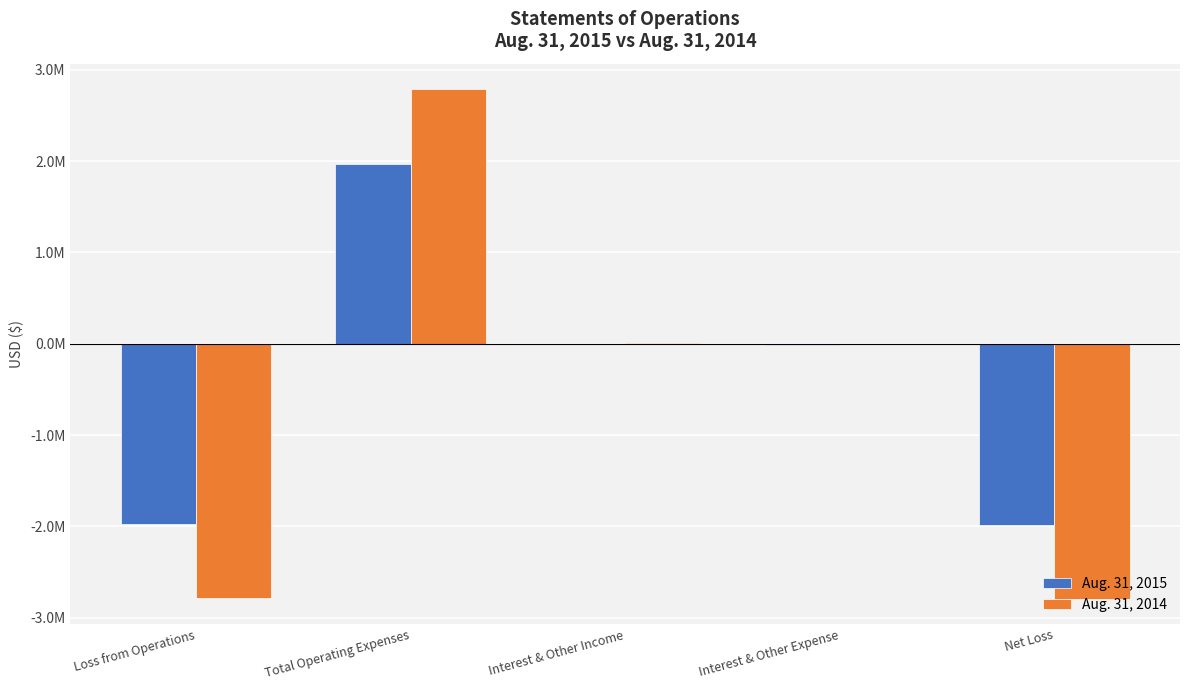

Rank the series by their maximum value, from lowest to highest.

Aug. 31, 2015, Aug. 31, 2014